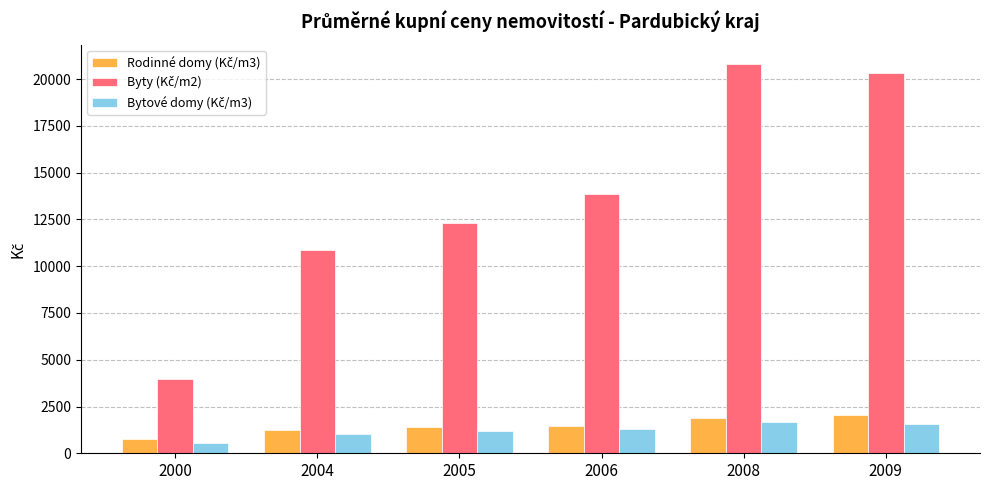

What is the minimum value shown in the chart?

530